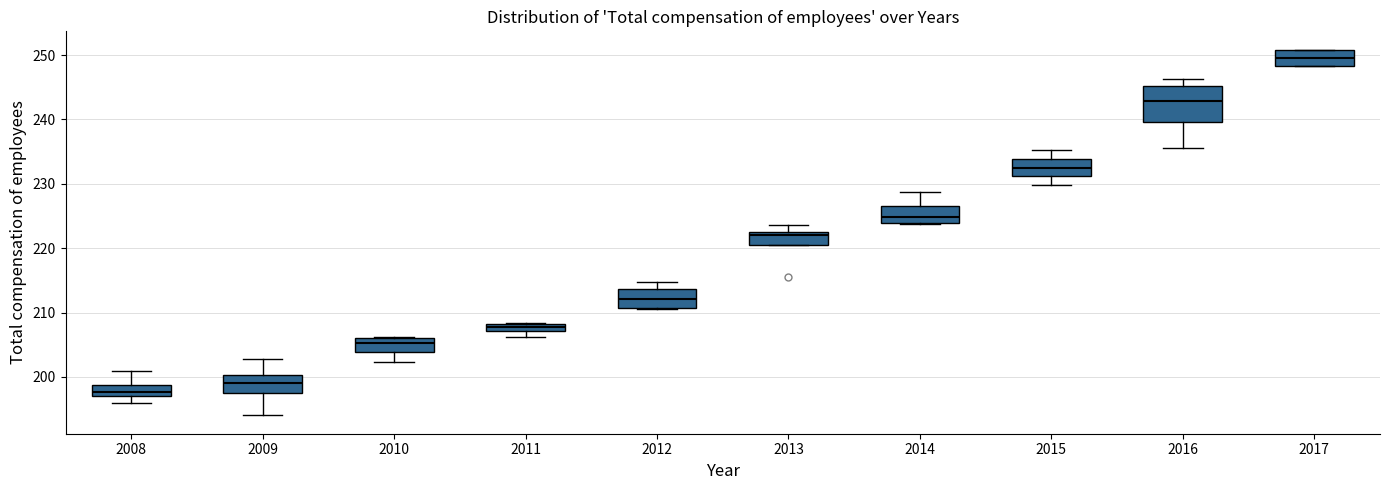

Comparing the boxes themselves (not the whiskers), which one is the tallest?

2016